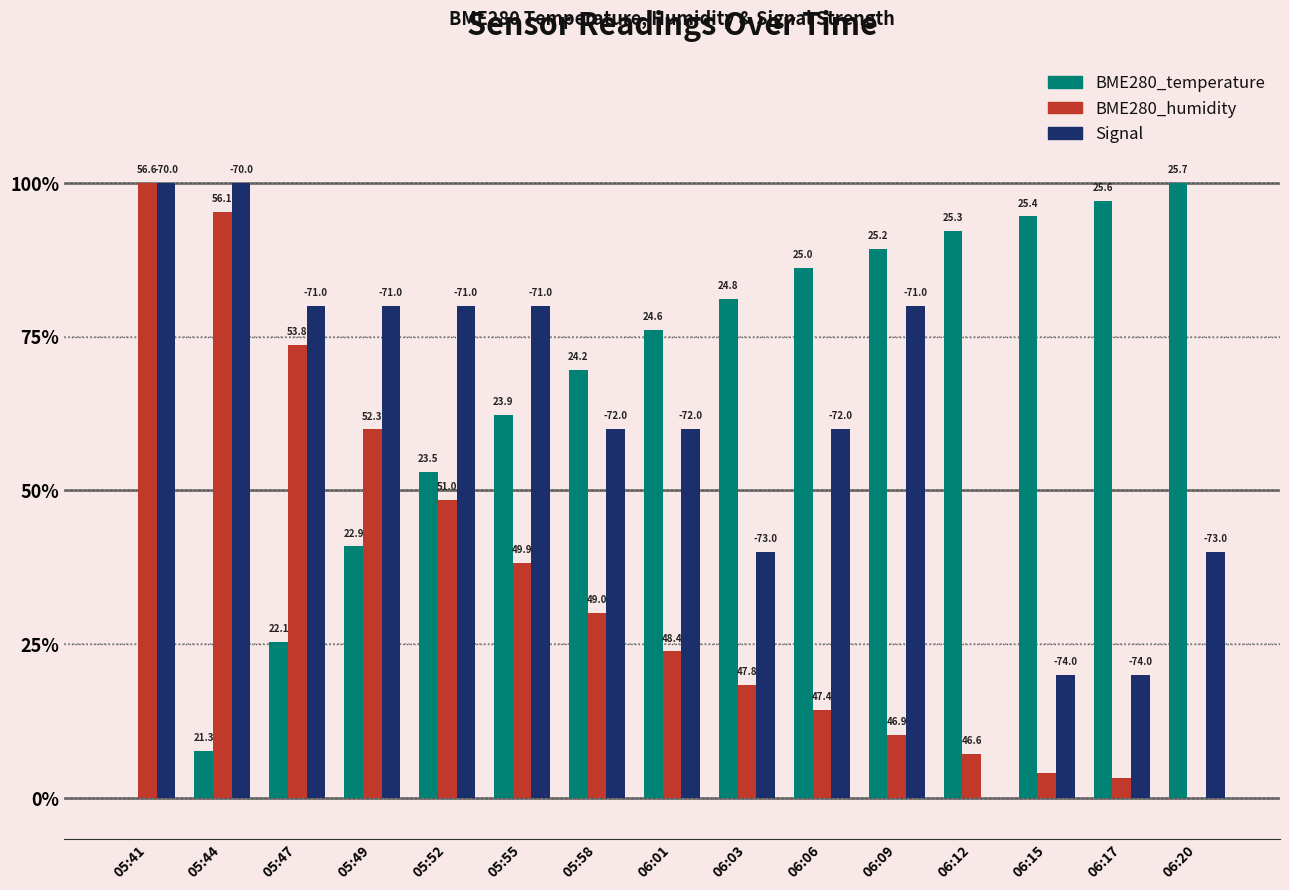

What are all the series names shown in the legend?

BME280_temperature, BME280_humidity, Signal